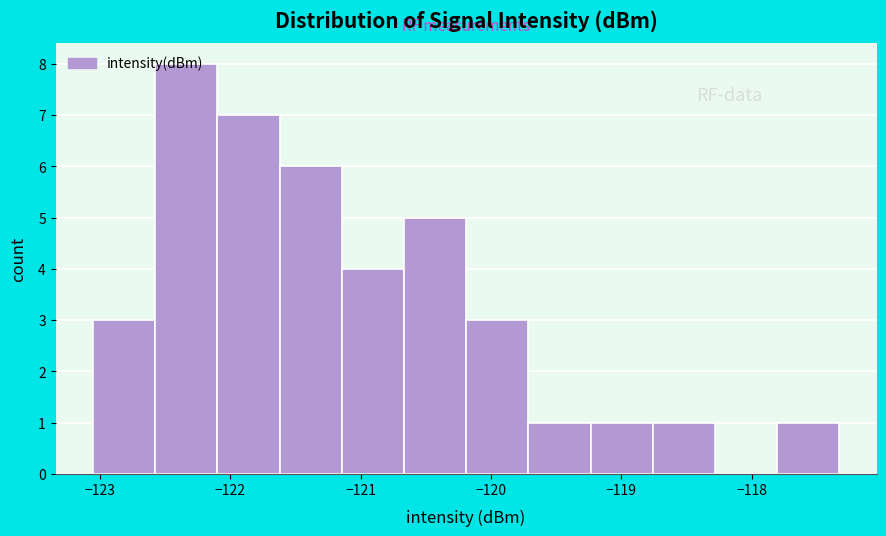

Reading left to right, transcribe this chart: for each bar, give the range it covers on the x-axis and its height. Neither the bar edges nor the heights are printed on the chart, so give them approximately, as read against the axes.

-123.1 to -122.6: 3
-122.6 to -122.1: 8
-122.1 to -121.6: 7
-121.6 to -121.1: 6
-121.1 to -120.7: 4
-120.7 to -120.2: 5
-120.2 to -119.7: 3
-119.7 to -119.2: 1
-119.2 to -118.8: 1
-118.8 to -118.3: 1
-118.3 to -117.8: 0
-117.8 to -117.3: 1